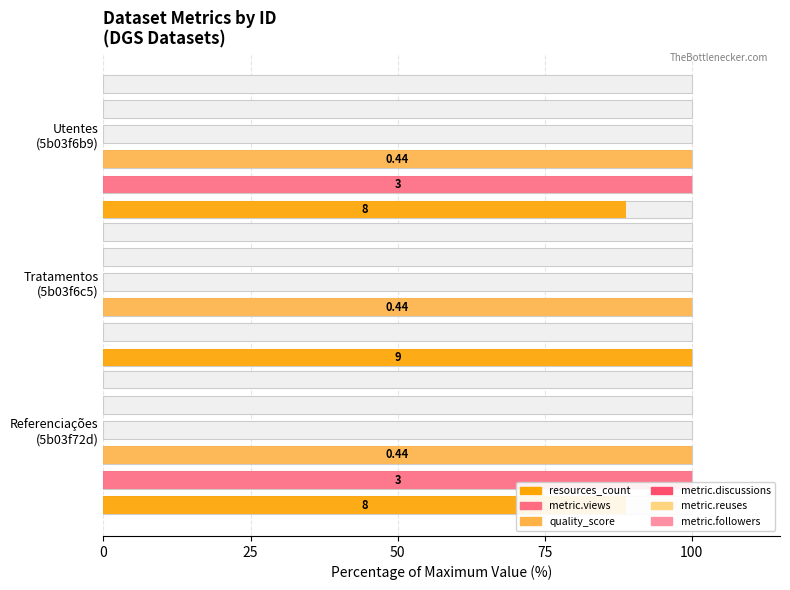

Rank the series by their maximum value, from highest to lowest.

resources_count, metric.views, quality_score, metric.discussions, metric.reuses, metric.followers